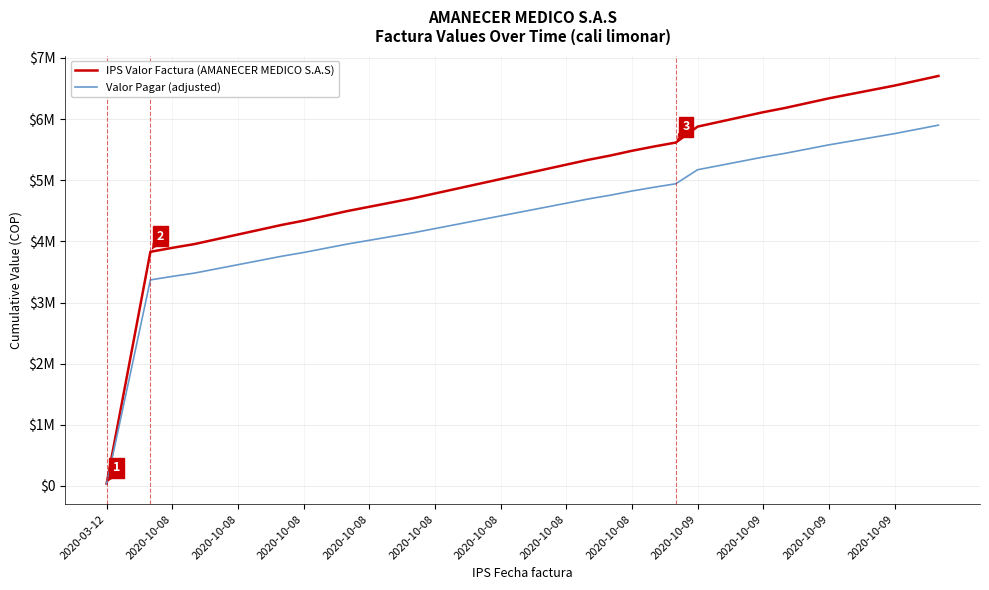

Which series has the largest total across all categories?

IPS Valor Factura (AMANECER MEDICO S.A.S)